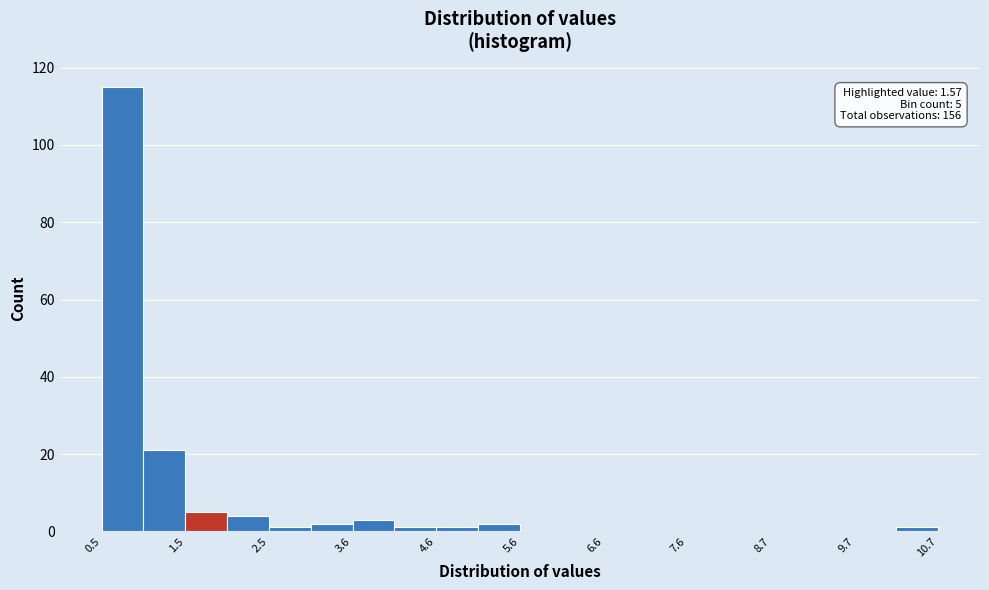

Around what value on the x-axis is the tallest bar? Give the approximate position of its centre, as read against the axis.

0.8